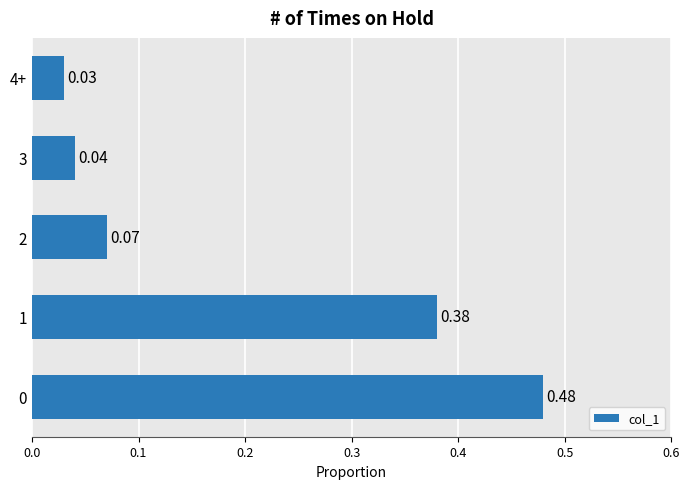

What is the difference between the second highest and second lowest values?

0.3